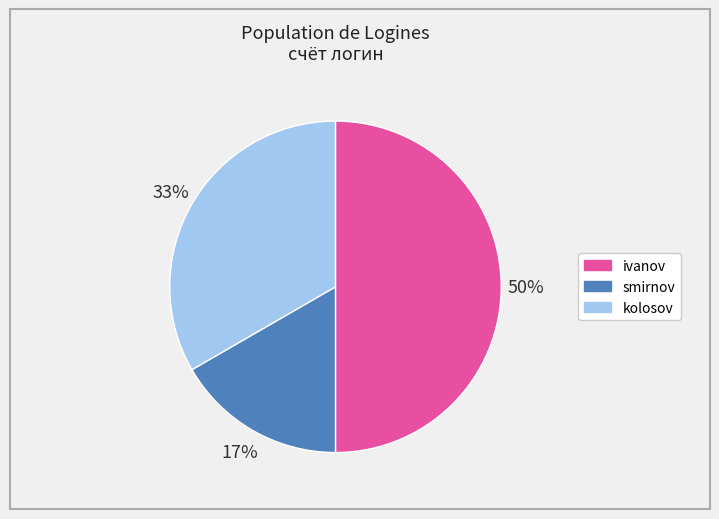

To the nearest percent, what percentage of the pie is smirnov?

17%